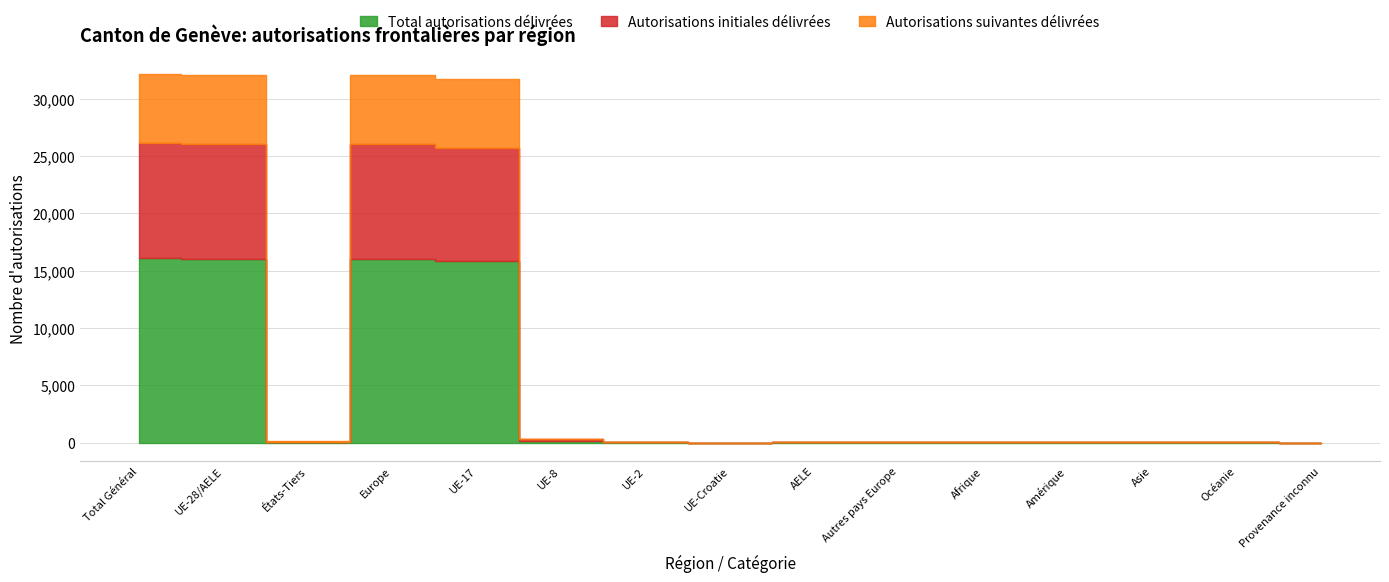

Where is the first local minimum for Autorisations initiales délivrées?

États-Tiers